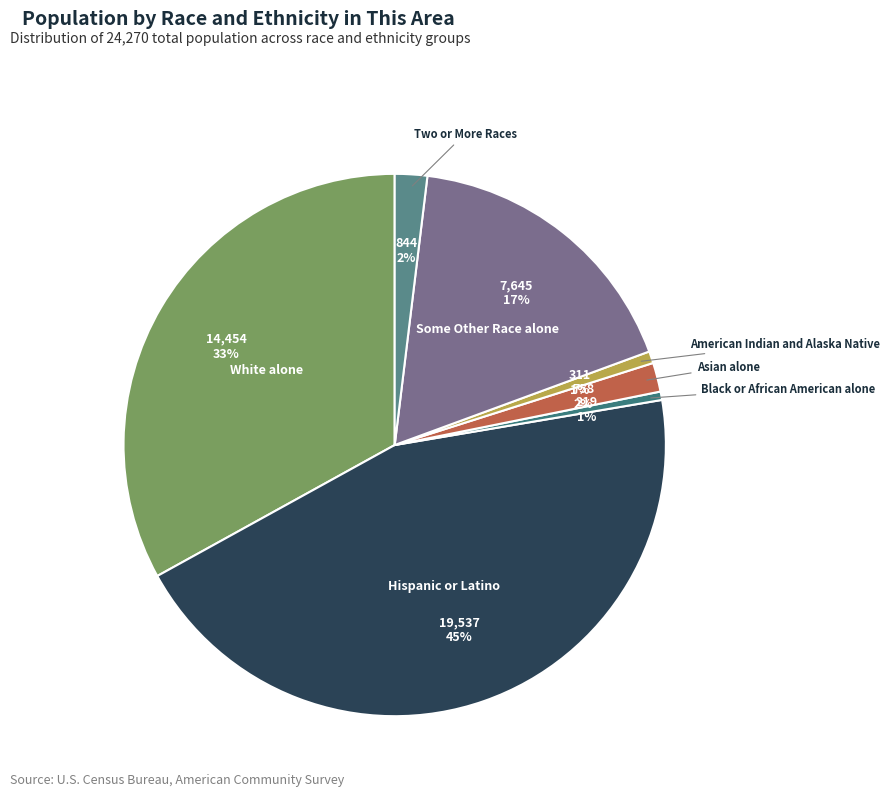

Count the number of slices in the pie.

7